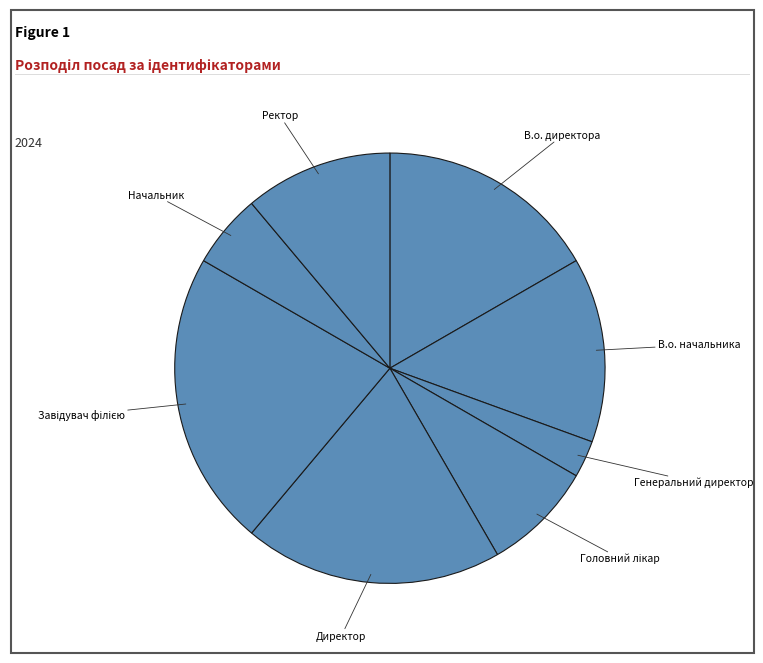

Is it true that В.о. начальника is 27% of the pie?

False